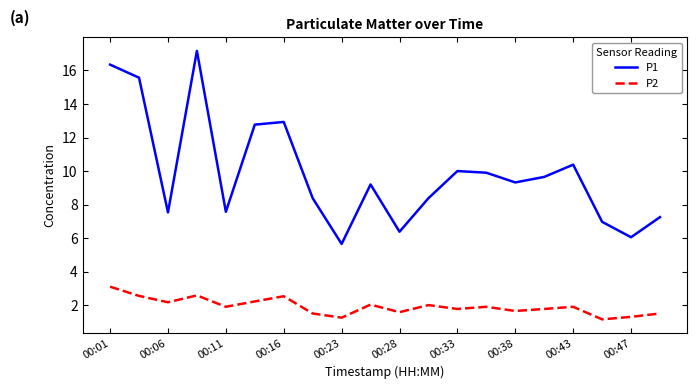

True or false: P2 and P1 intersect in this chart.

False